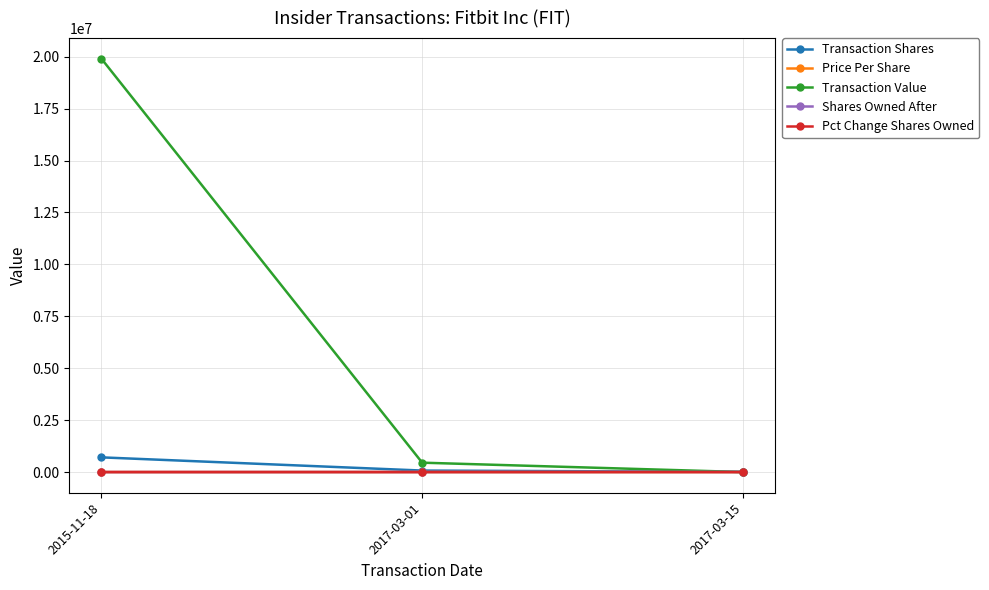

What position from the left is 2017-03-15?

3